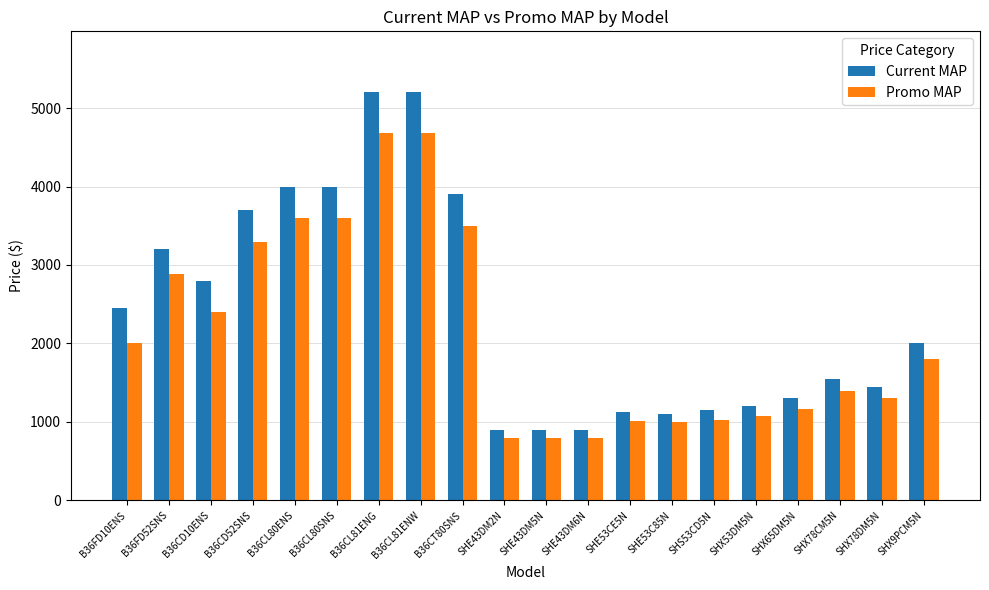

What is the total value across all series at SHX9PCM5N?

3798.1